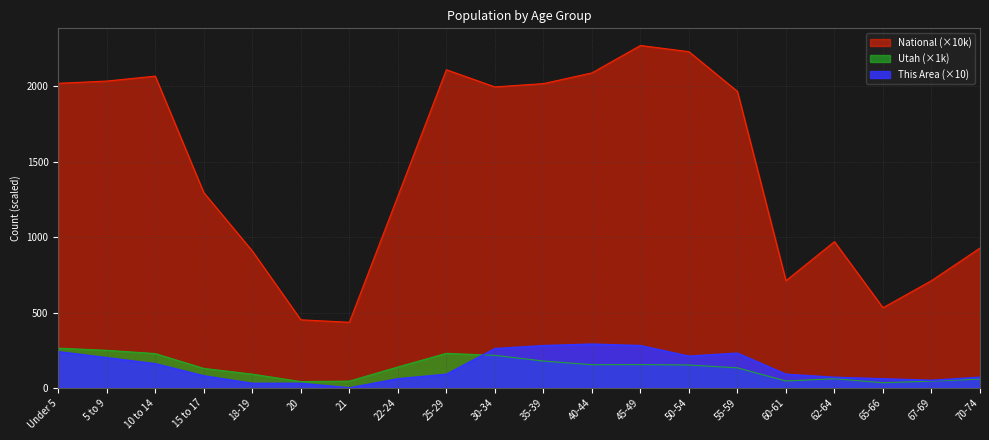

True or false: National and Utah intersect in this chart.

False